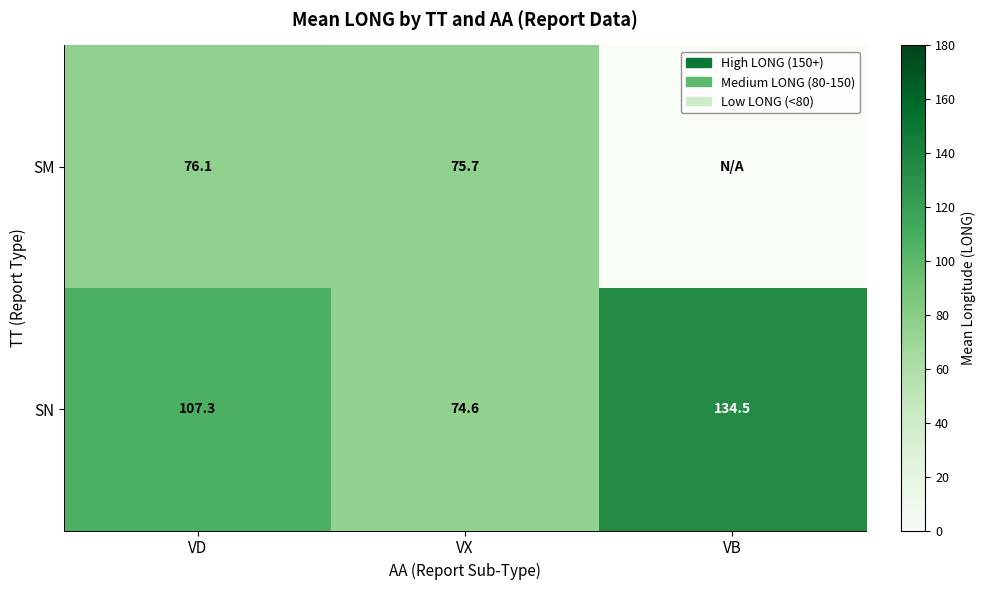

True or false: SN has a value of 134.5 at VB.

True